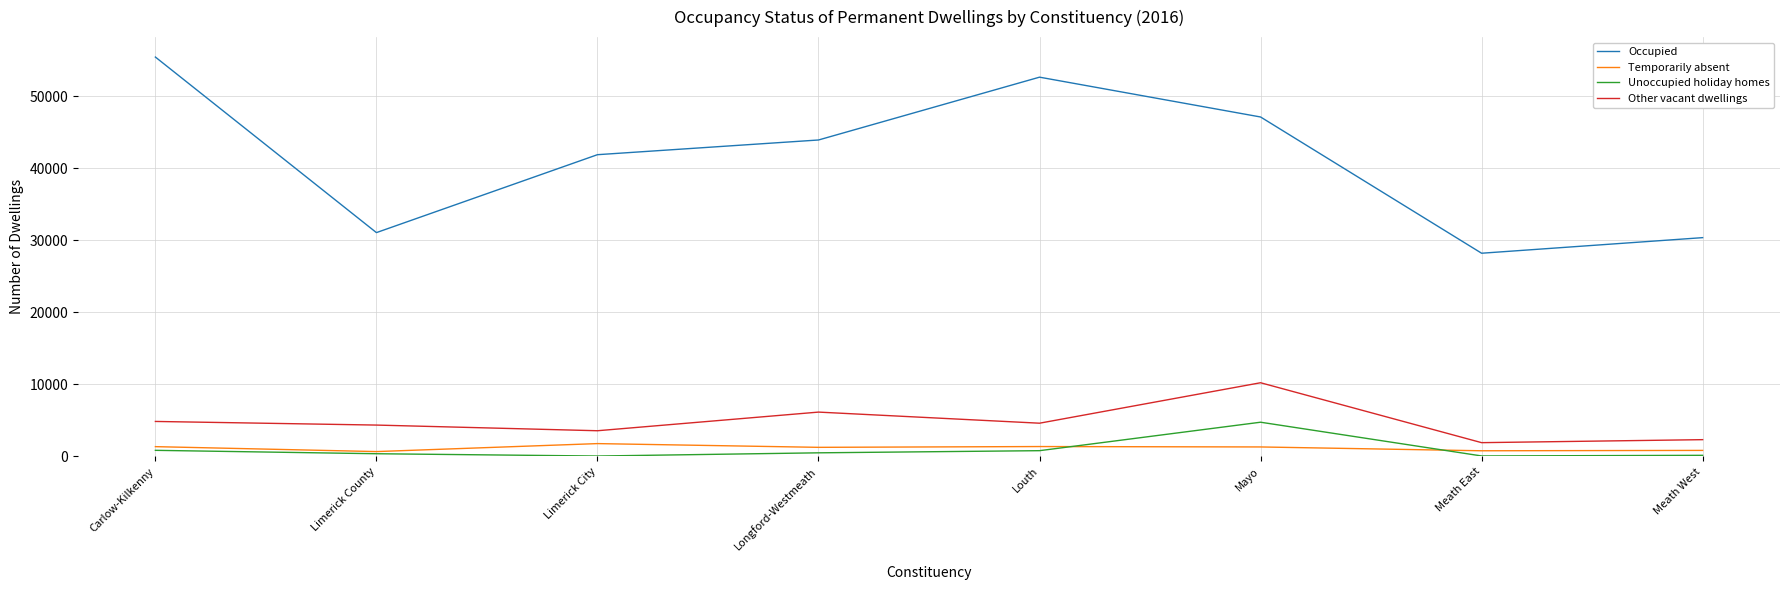

What is the maximum value for Other vacant dwellings?

10230